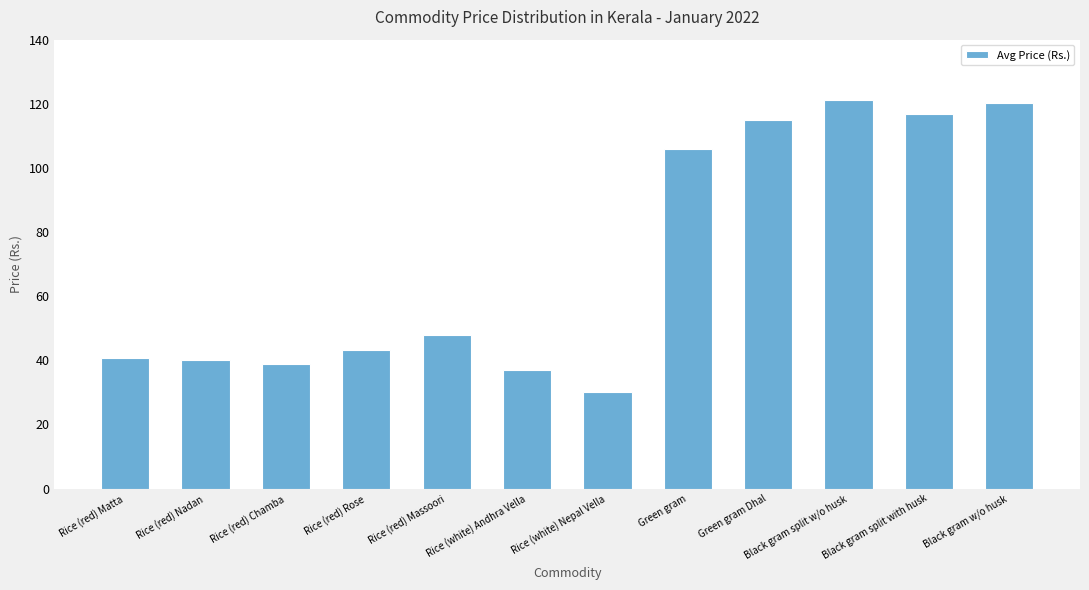

What is the change in value from Rice (red) Nadan to Green gram Dhal?

+74.8